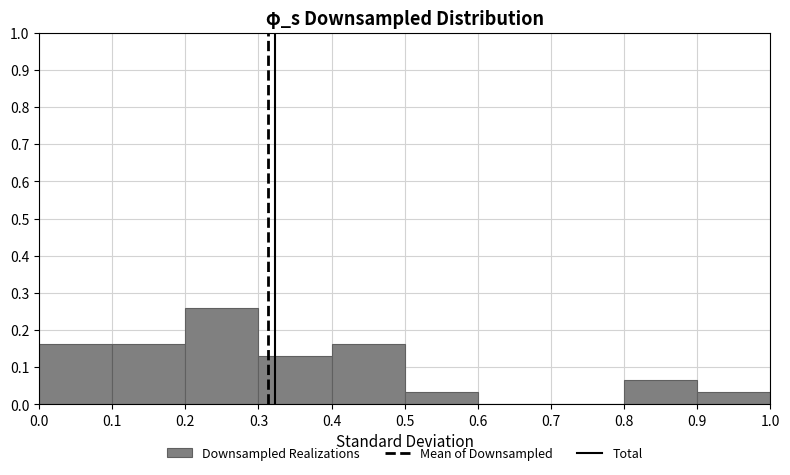

Reading left to right, transcribe this chart: for each bar, give the range it covers on the x-axis and its height. The values are not printed on the chart, so give them approximately, as read against the axis.

0.0 to 0.1: 0.16
0.1 to 0.2: 0.16
0.2 to 0.3: 0.26
0.3 to 0.4: 0.13
0.4 to 0.5: 0.16
0.5 to 0.6: 0.03
0.6 to 0.7: 0
0.7 to 0.8: 0
0.8 to 0.9: 0.06
0.9 to 1.0: 0.03